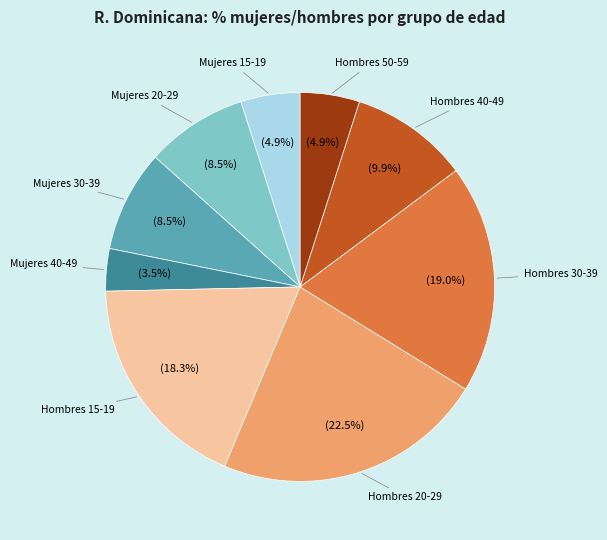

To the nearest percent, what is the difference between the largest and smallest slice percentages?

19%